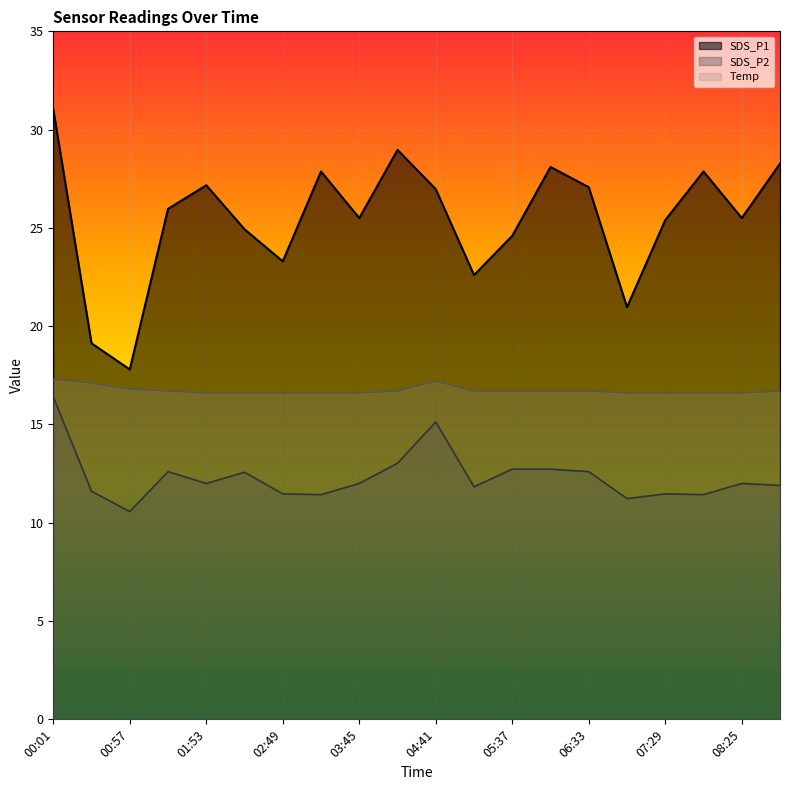

What is the sum of the Temp values at 00:57 and 04:41?

34.0